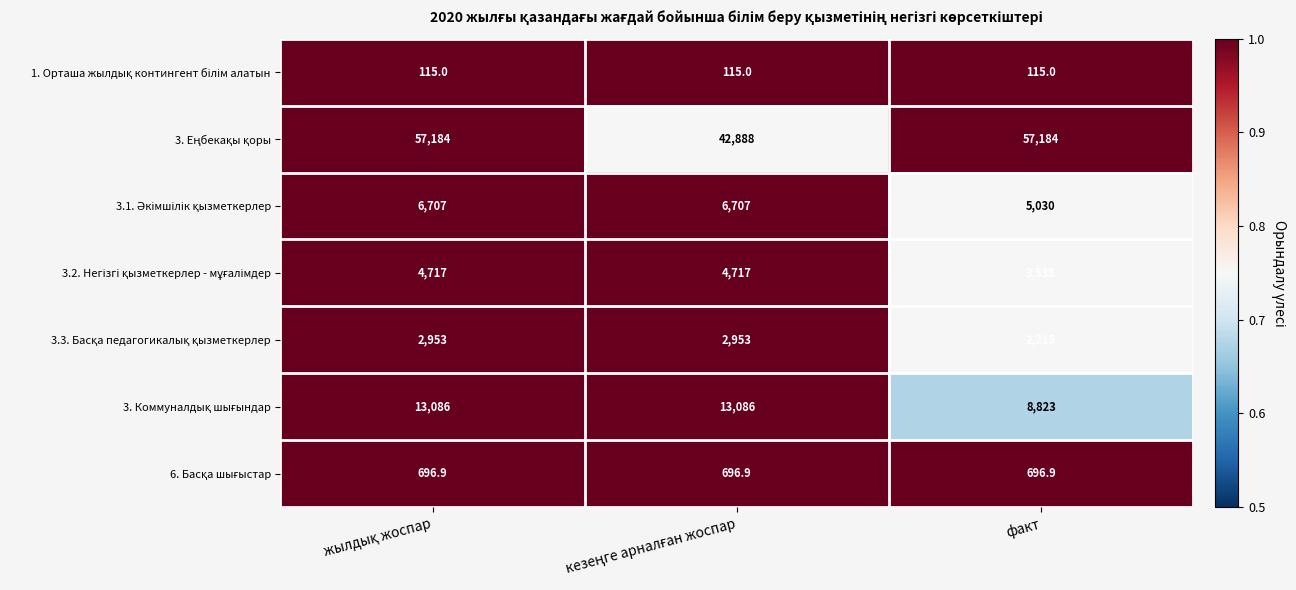

What is the minimum value shown in the chart?

115.0